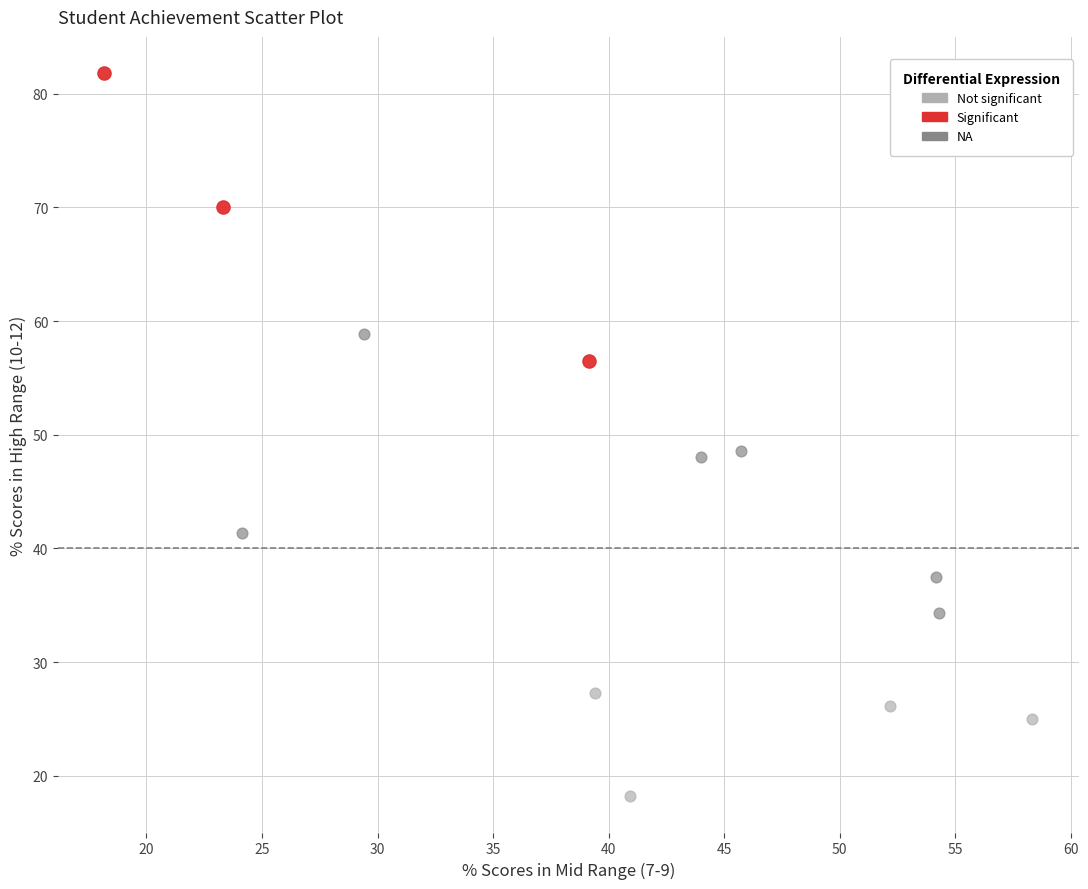

Which series contains the highest Y value?

Significant